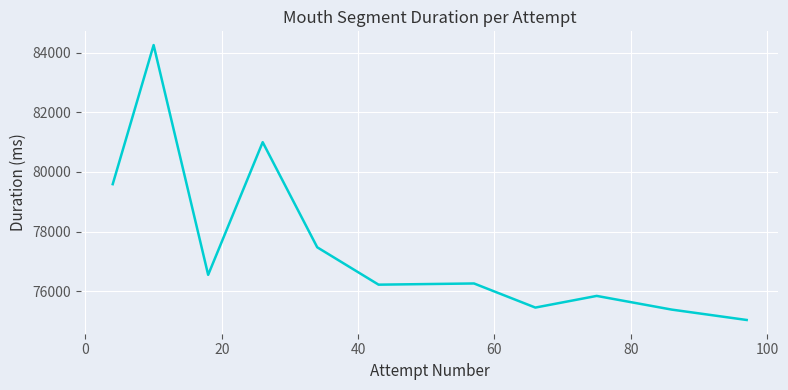

What is the maximum value shown in the chart?

84252